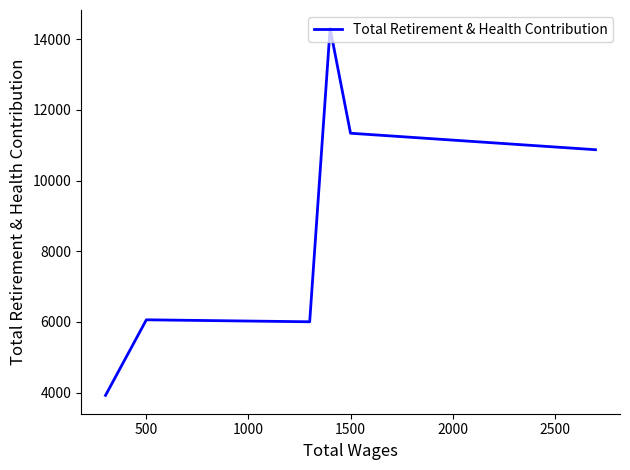

How many lines are shown in the chart?

1